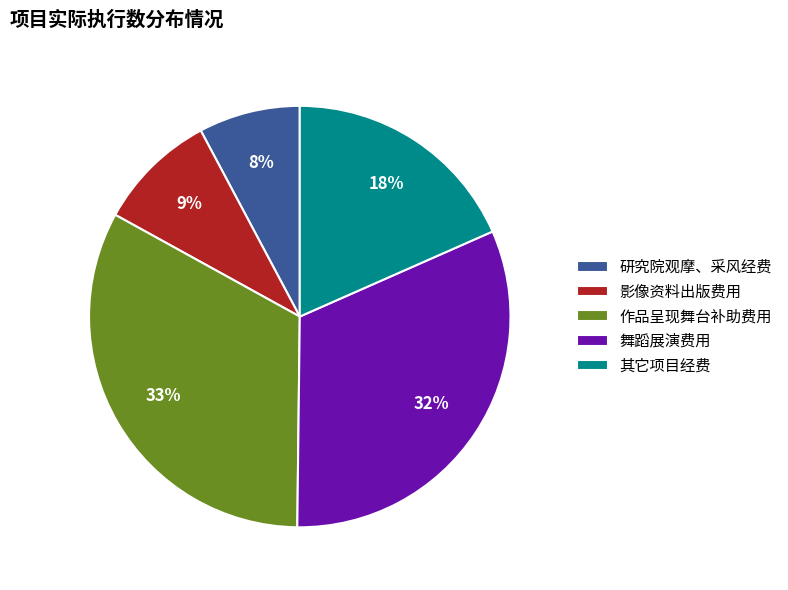

True or false: 影像资料出版费用 accounts for 1% of the total.

False